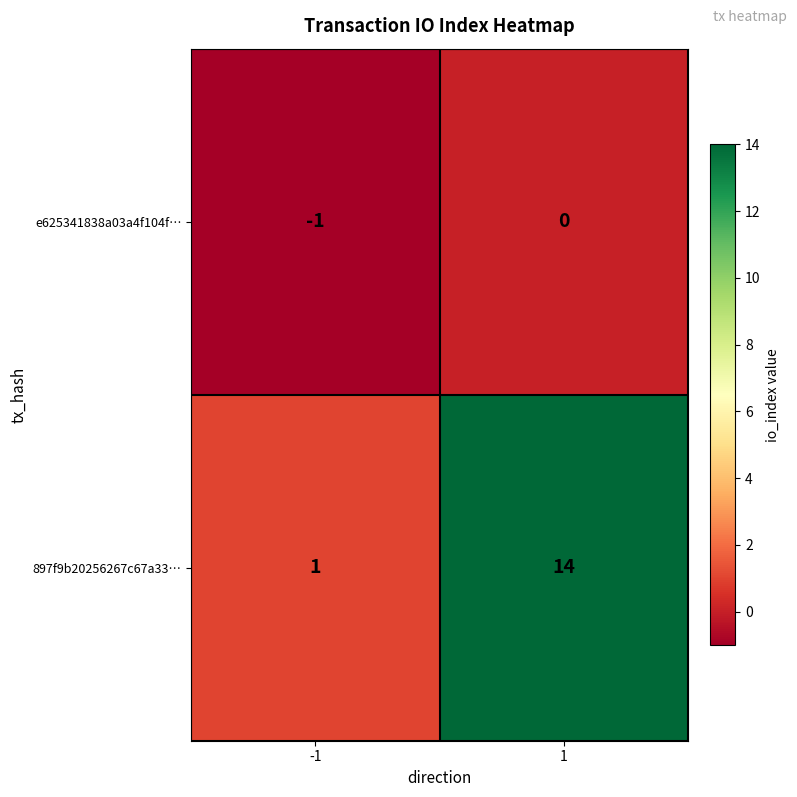

List the labels in order of 897f9b20256267c67a33… value, smallest first.

-1, 1